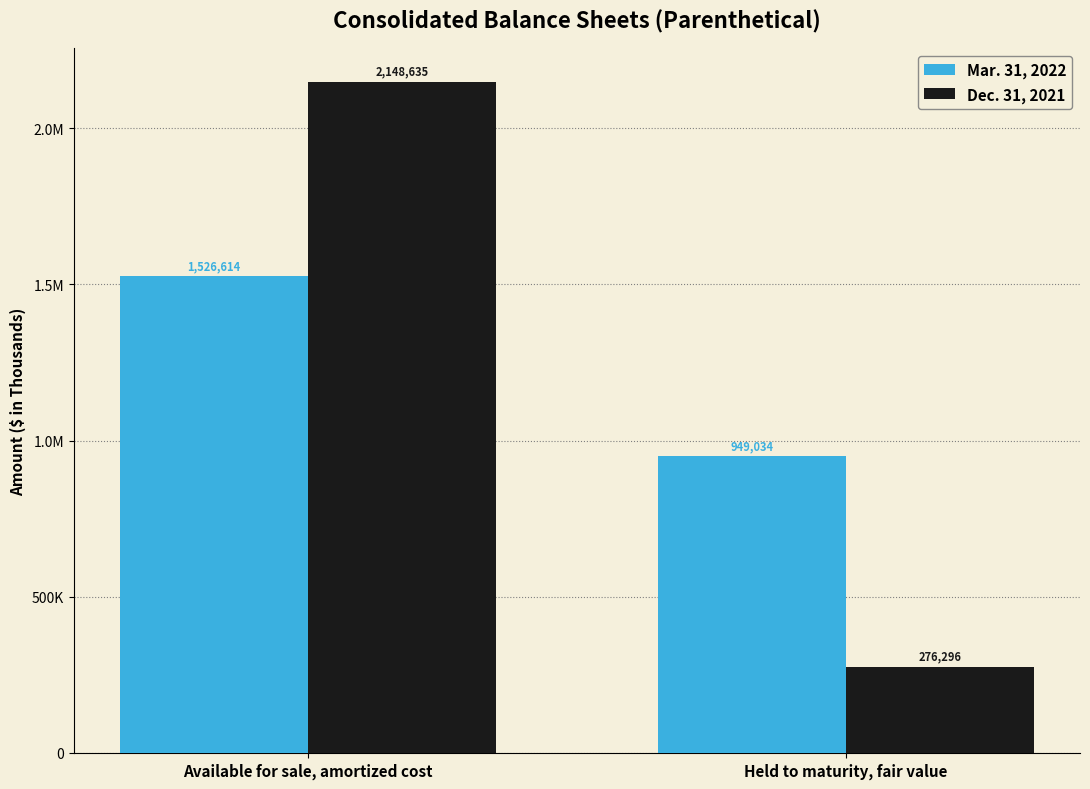

Does the chart contain stacked bars?

No